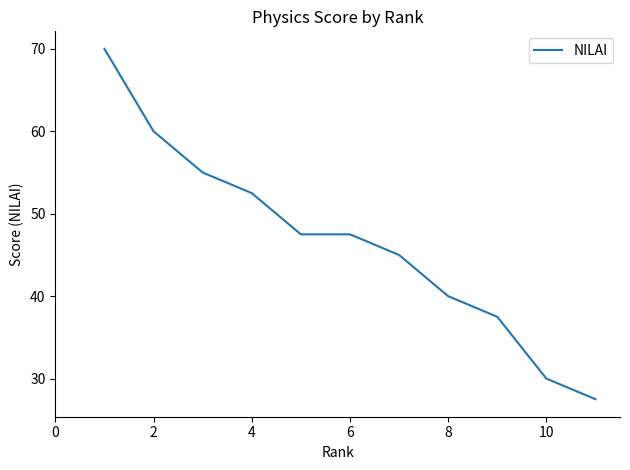

Reading left to right, transcribe all the data shown in this chart.

70.0	60.0	55.0	52.5	47.5	47.5	45.0	40.0	37.5	30.0	27.5